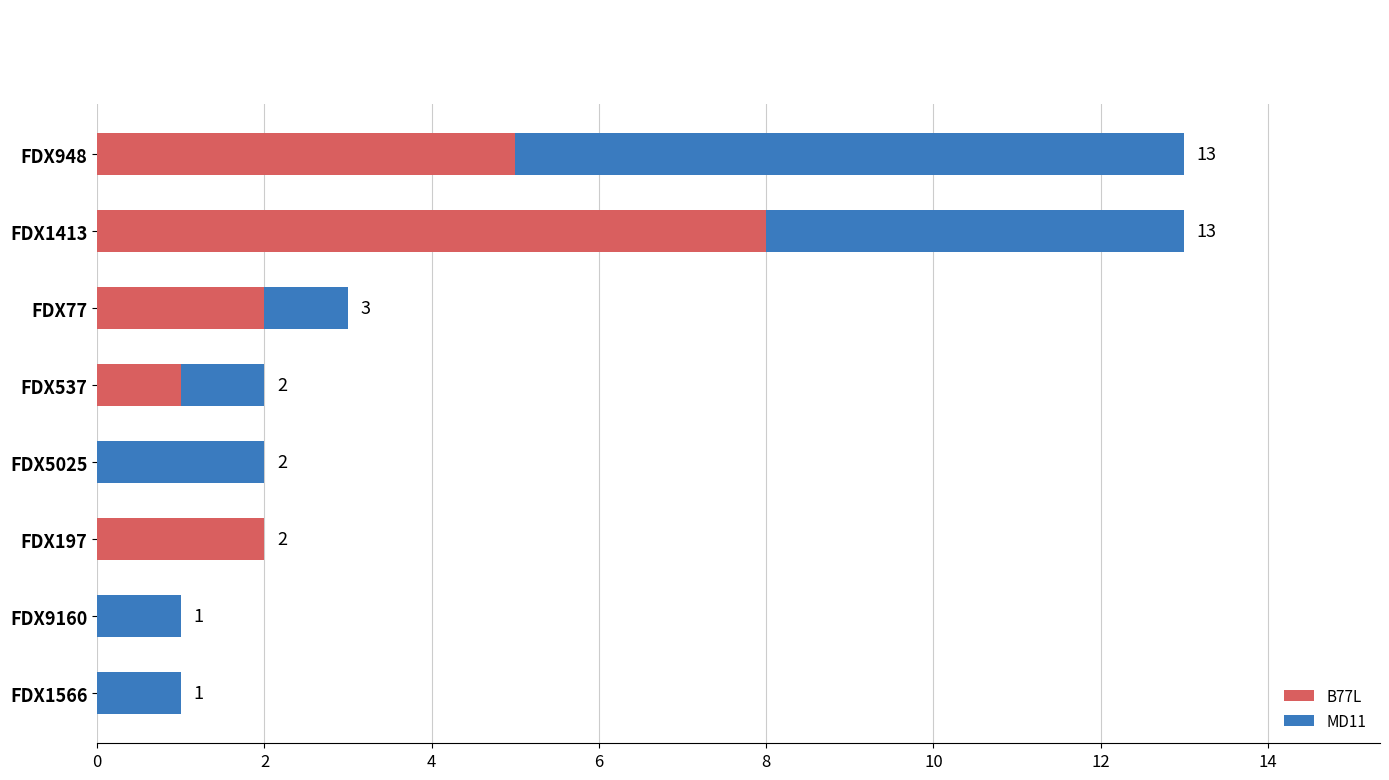

Is it true that B77L equals 5 at FDX948?

True